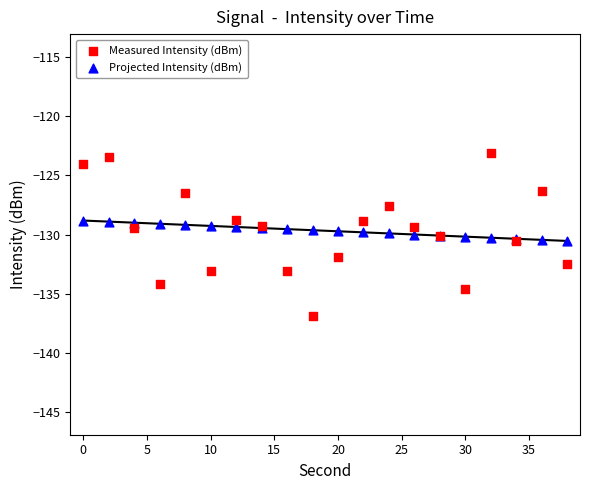

Which series reaches the maximum Y coordinate?

Measured Intensity (dBm)